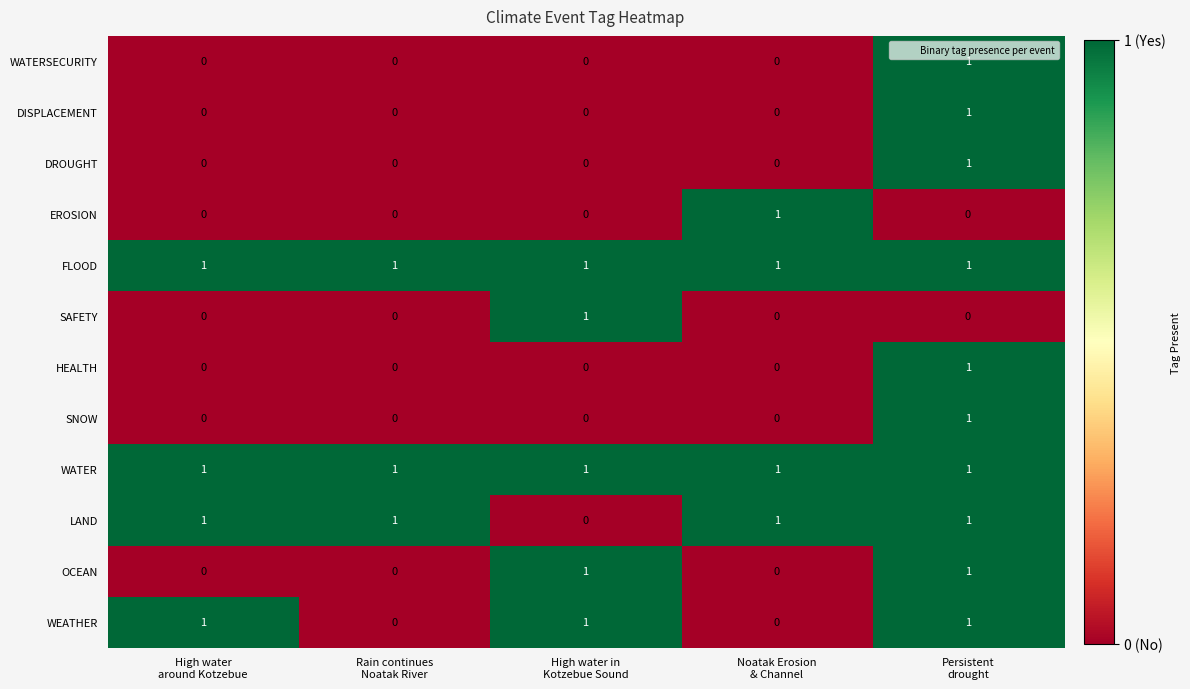

Count the SAFETY values in the range 0 to 1.

5